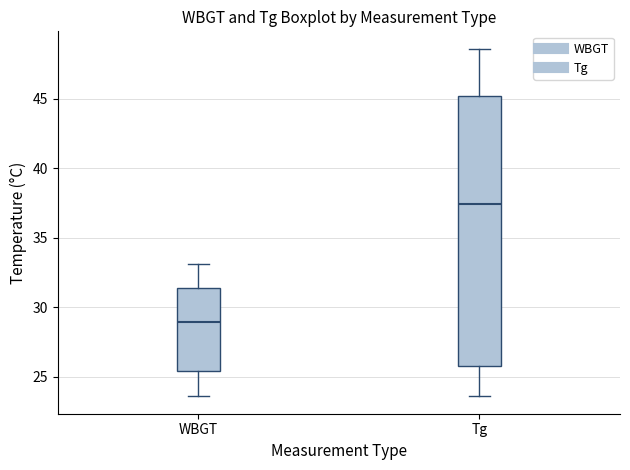

Which box is the tallest, from its lower edge to its upper edge?

Tg